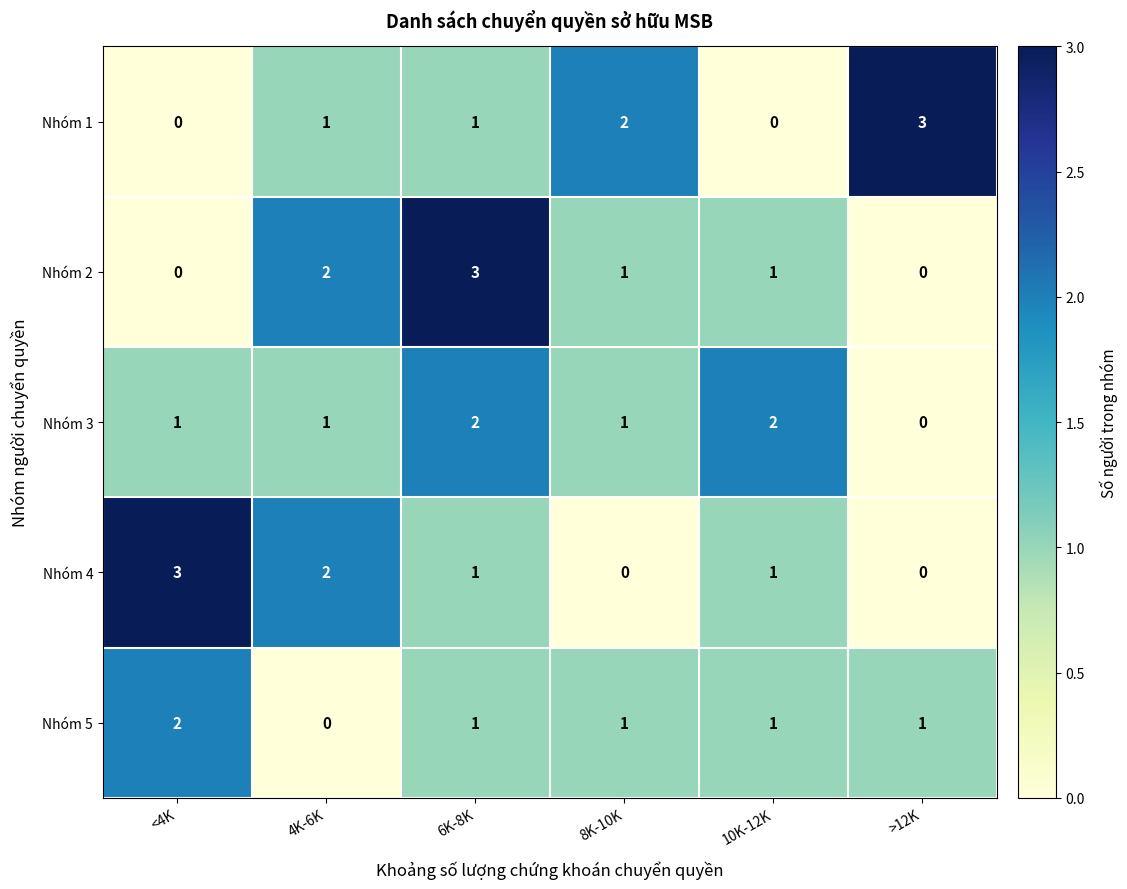

Count the number of categories in the chart.

6